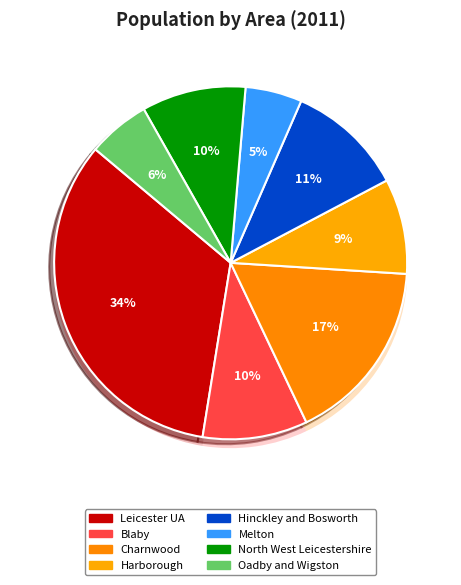

How many segments does this pie chart have?

8